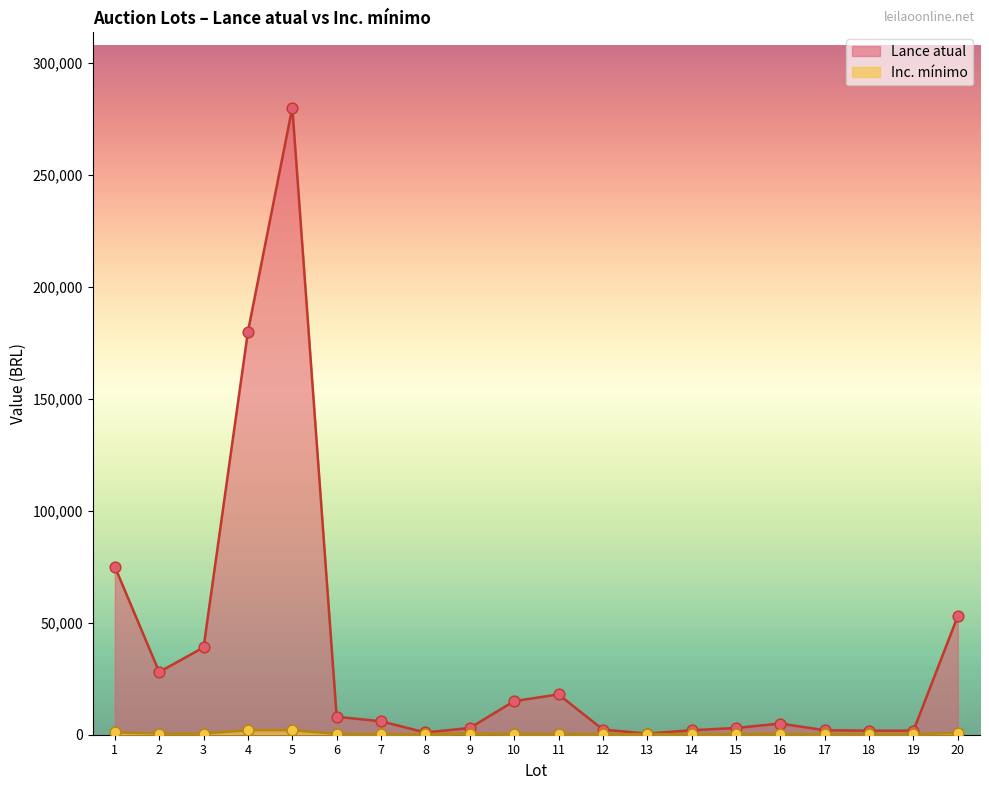

What are all the series names shown in the legend?

Lance atual, Inc. mínimo